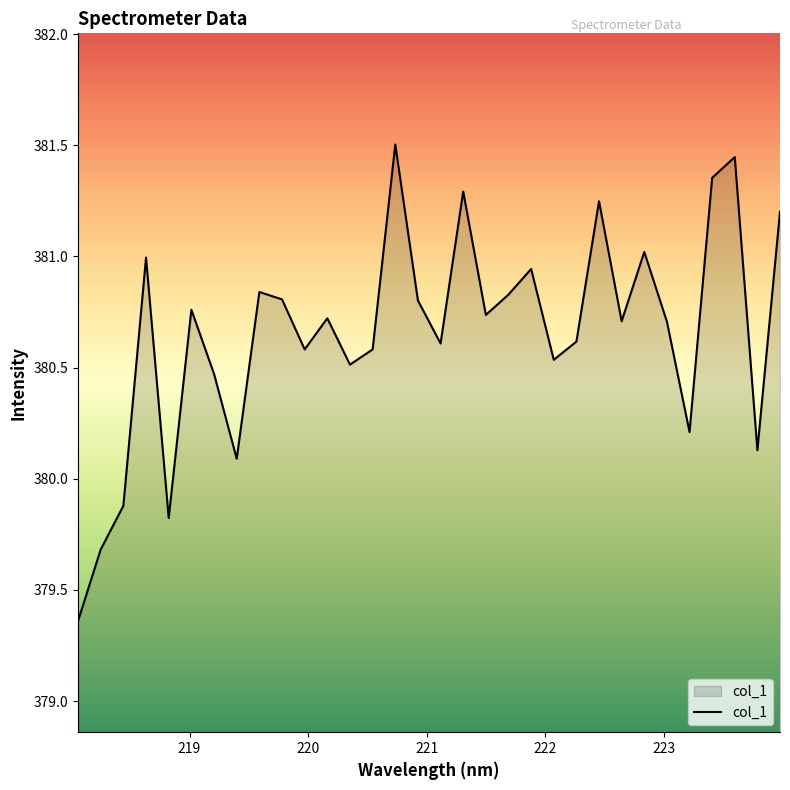

What is the maximum value shown in the chart?

381.5